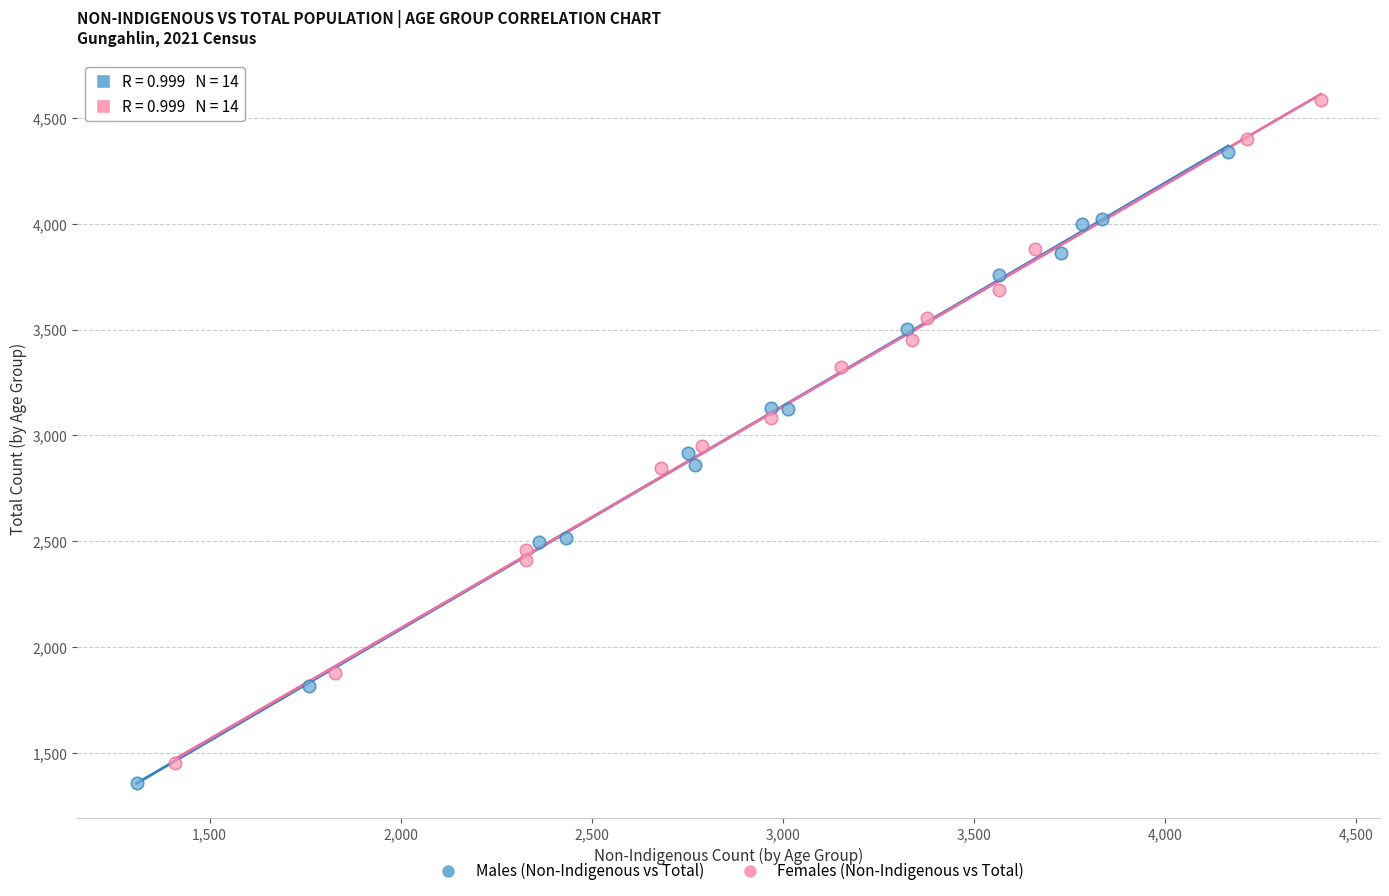

Which series reaches the maximum Y coordinate?

Females (Non-Indigenous vs Total)